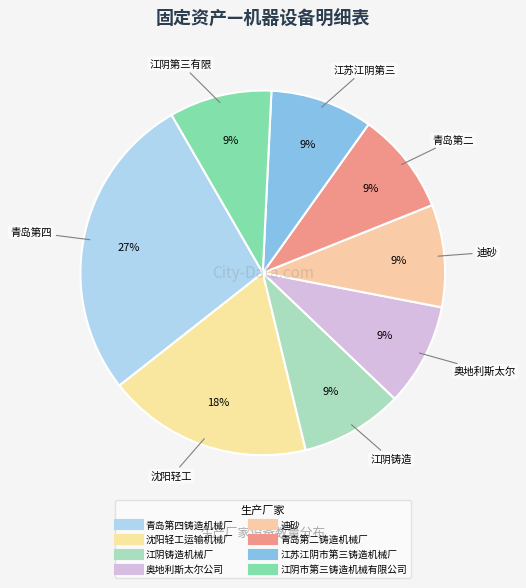

Combined, do 青岛第四铸造机械厂 and 江苏江阴市第三铸造机械厂 account for over 50%?

No